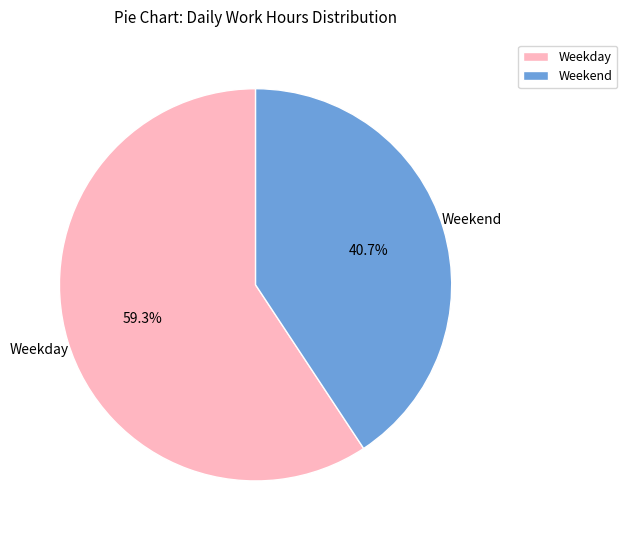

Does any single category account for the majority?

Yes